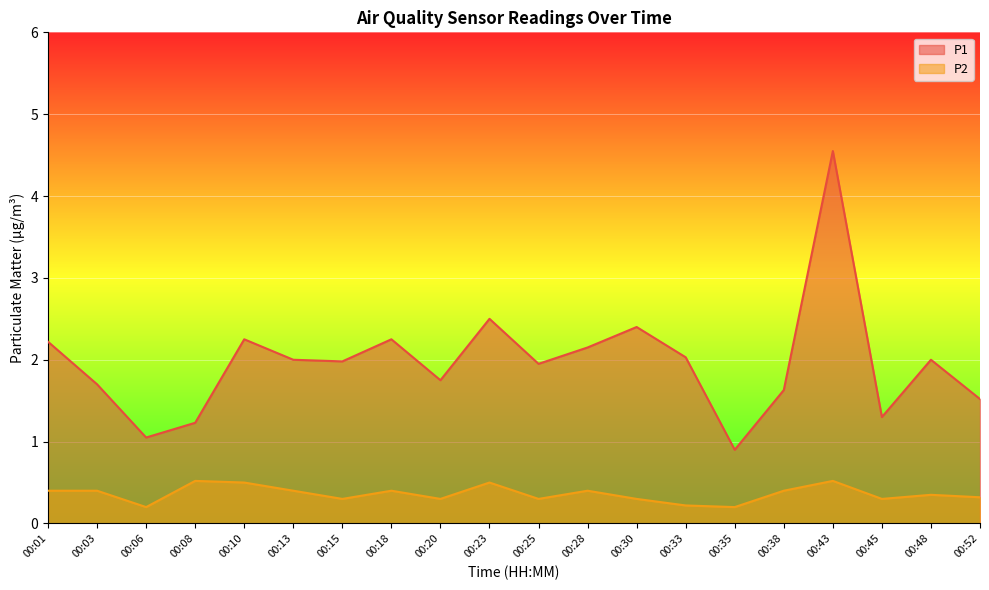

Which category has the lowest value in the P1 series?

00:35